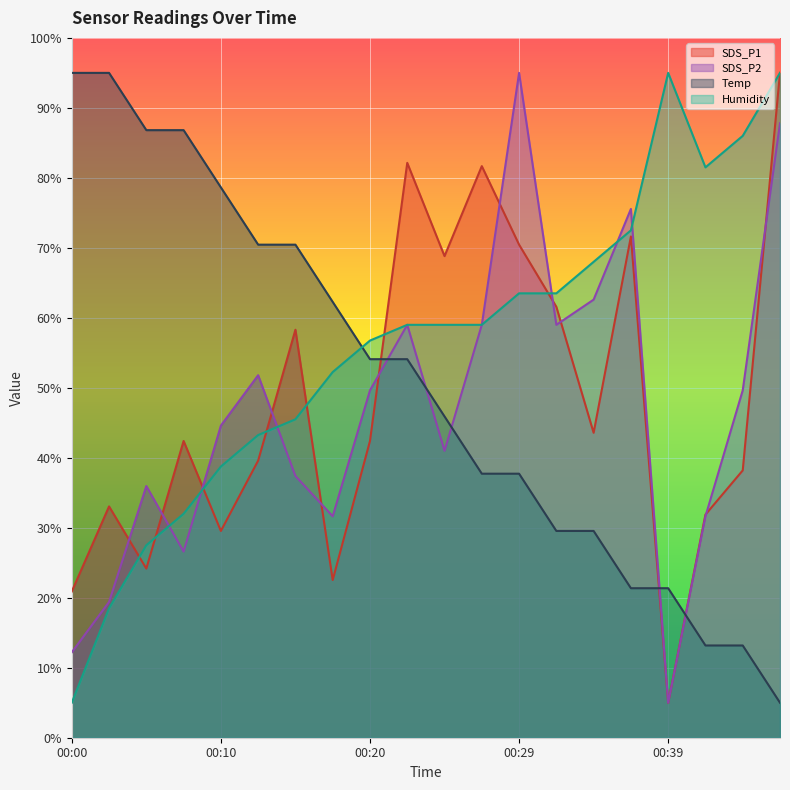

True or false: Humidity has more than 2 interior local peaks.

False